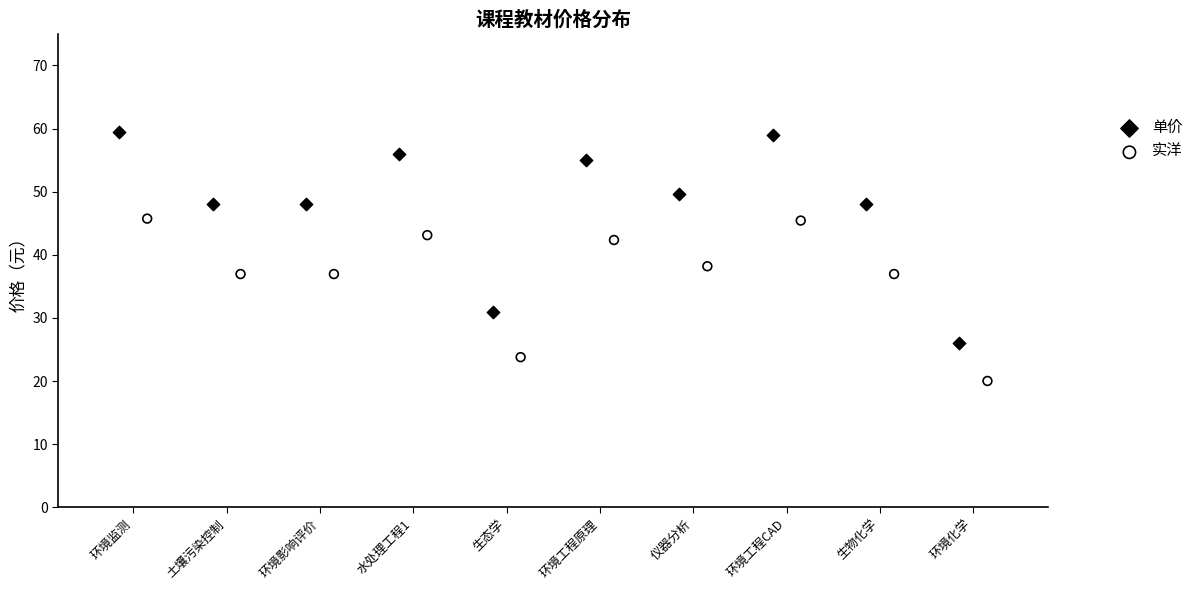

Which series has the largest Y range (max minus min)?

单价